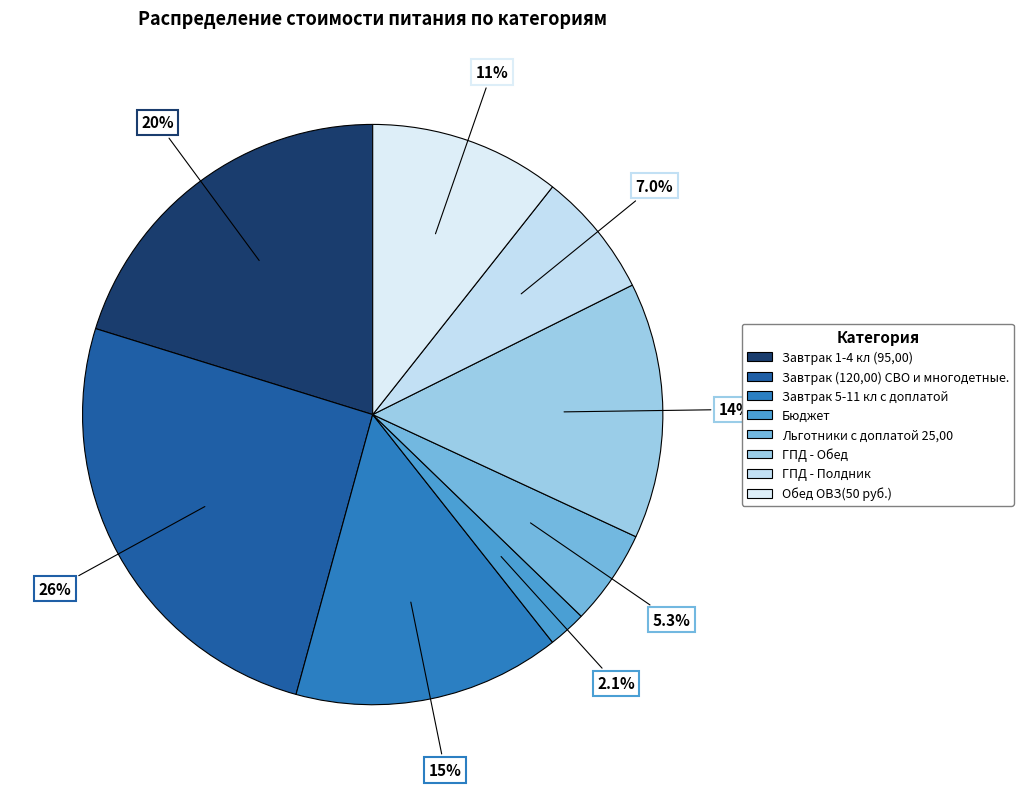

True or false: Завтрак 5-11 кл с доплатой accounts for 27% of the total.

False